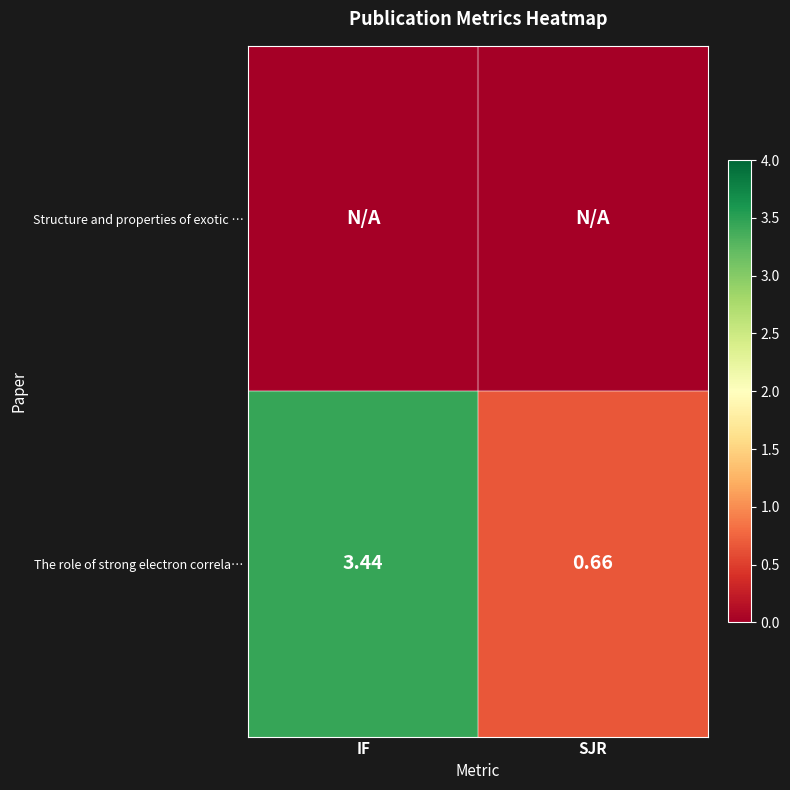

List the labels in order of The role of strong electron correla… value, largest first.

IF, SJR